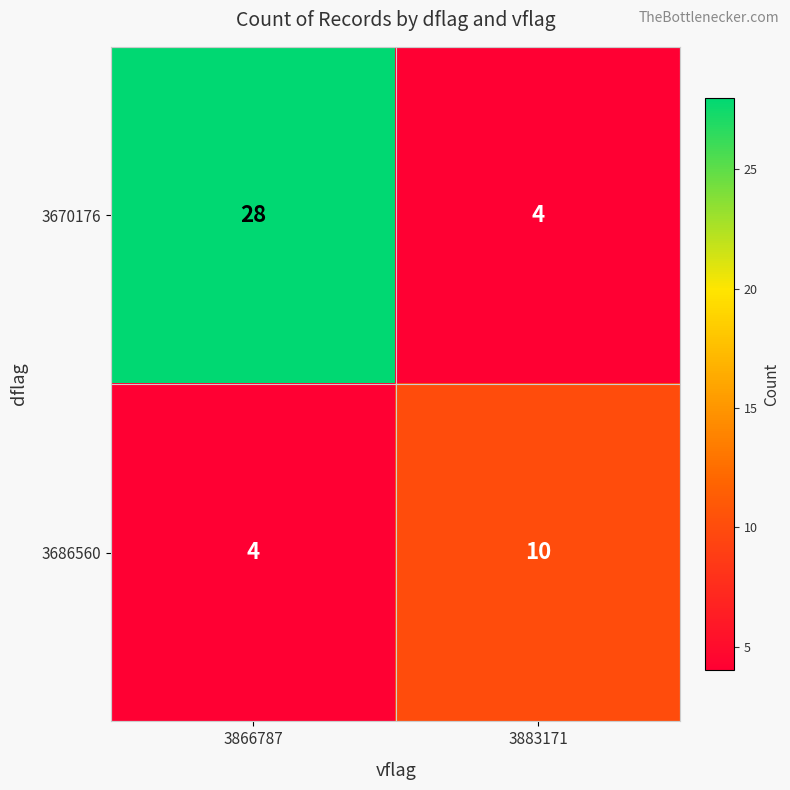

Rank the series at 3883171 from highest to lowest value.

3686560, 3670176